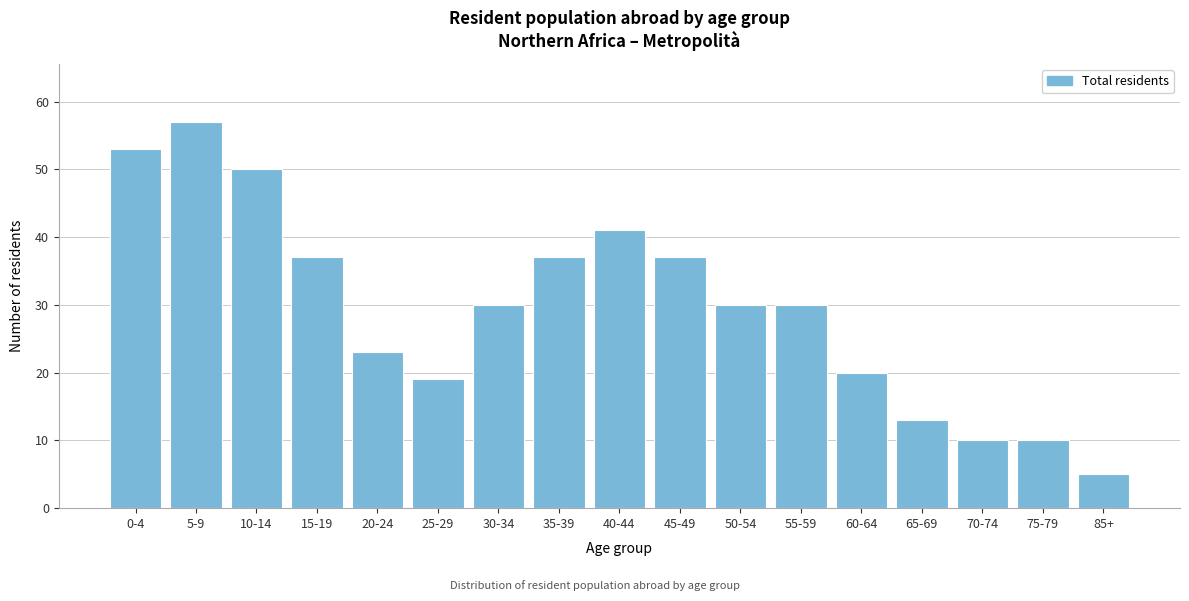

Reading left to right, list all the values displayed in this chart.

53	57	50	37	23	19	30	37	41	37	30	30	20	13	10	10	5